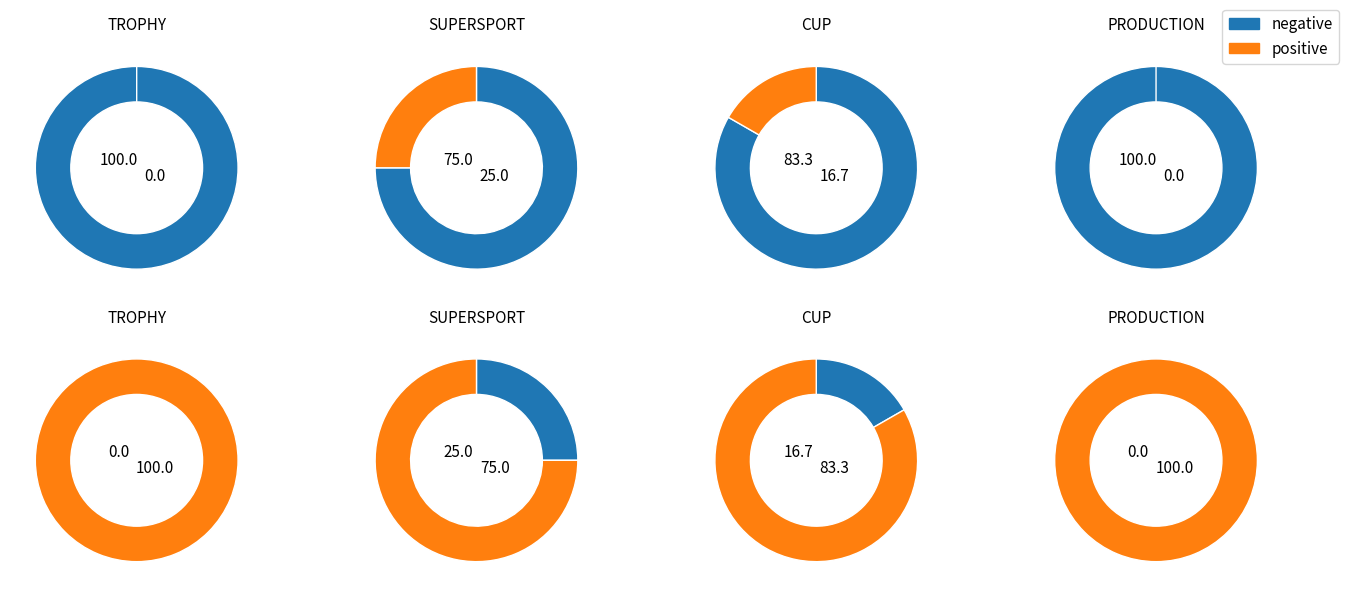

What is the total percentage of TROPHY and SUPERSPORT?

100.0%